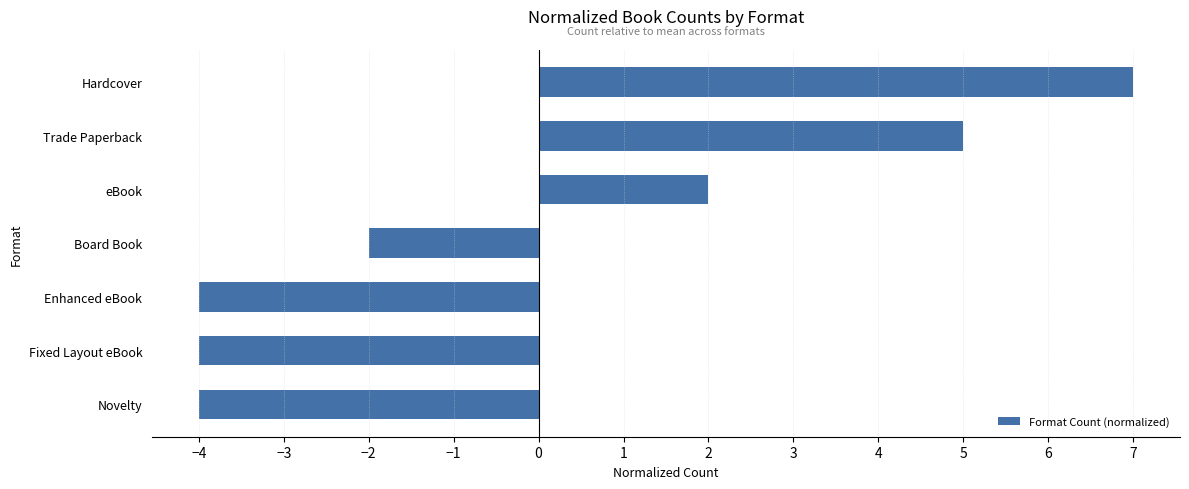

Which label corresponds to the largest value in the chart?

Hardcover